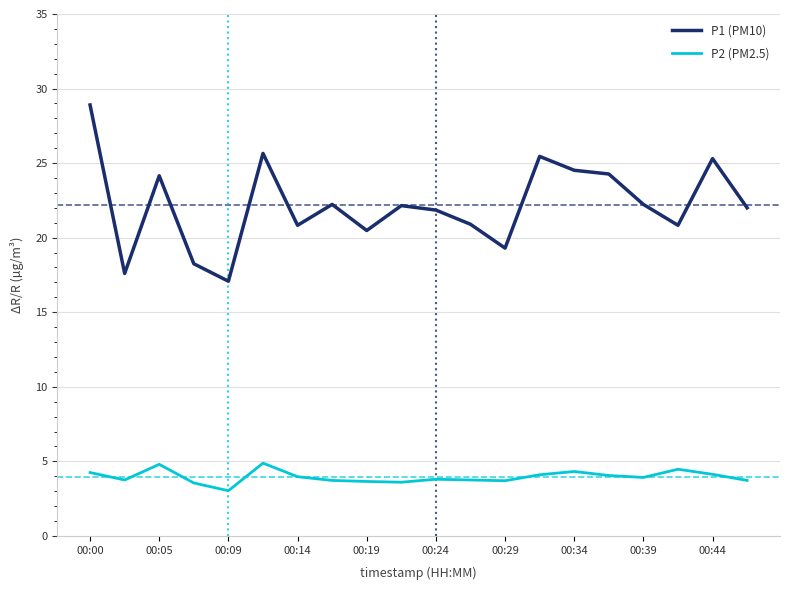

What is the lowest value of the P2 (PM2.5) series?

3.0